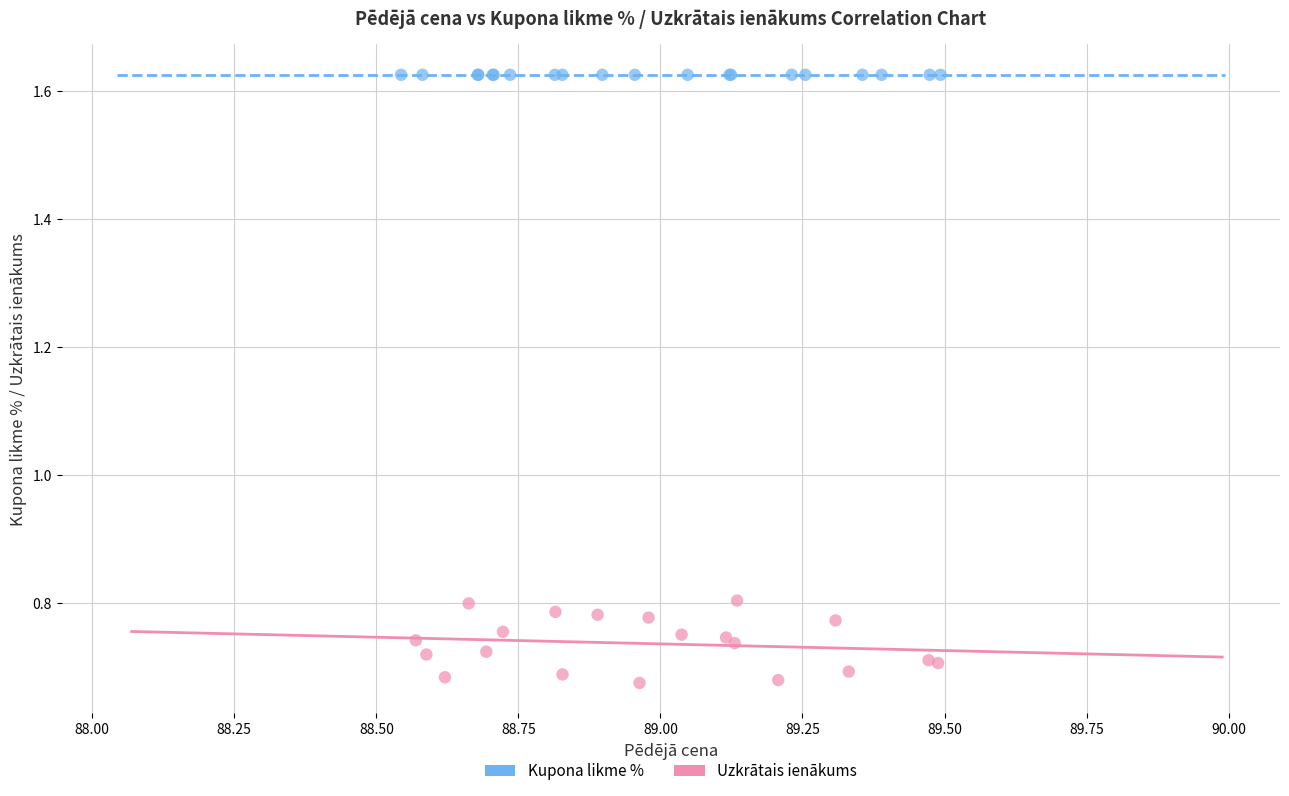

Which series contains the highest Y value?

Kupona likme %